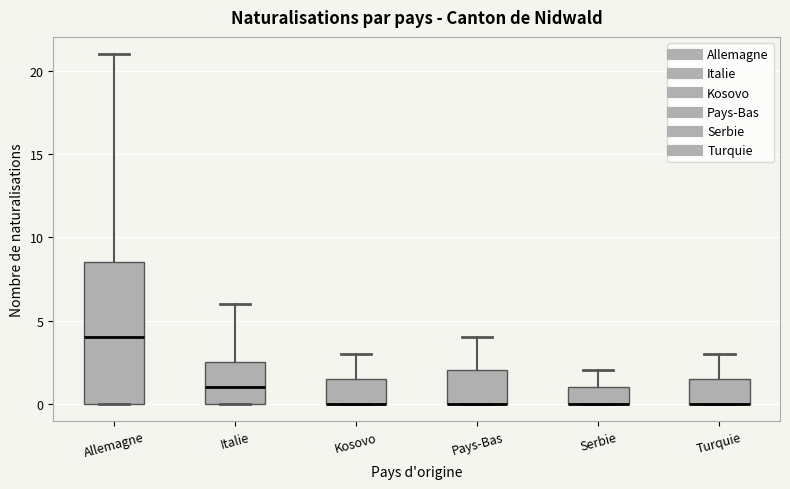

Where is the lower edge of the box for Italie on the y-axis? The values are not printed on the chart, so give them approximately, as read against the axis.

0.0